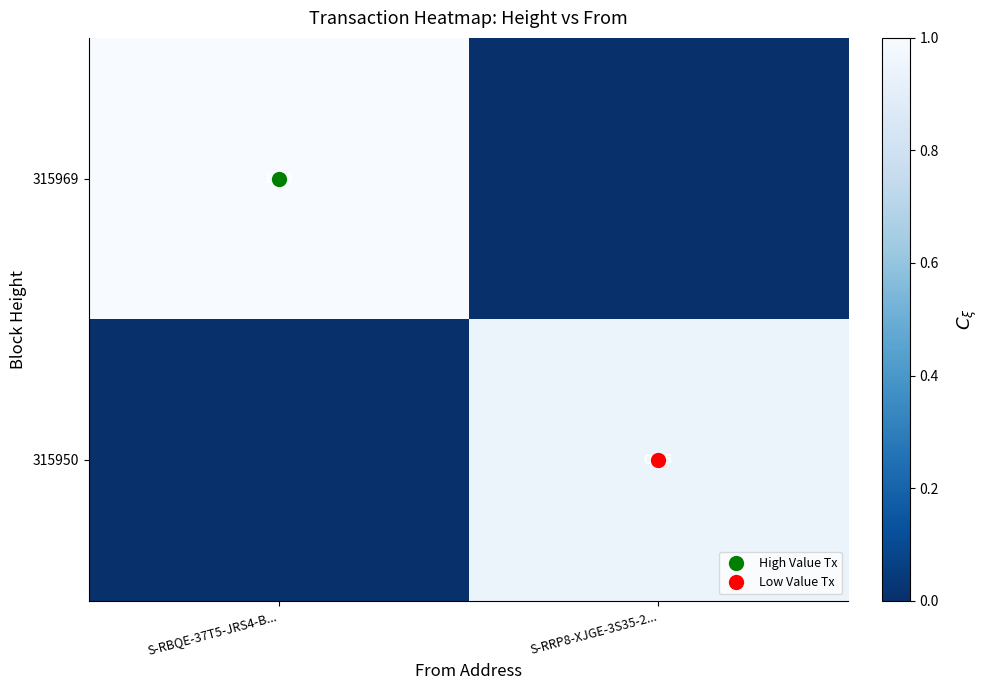

List the labels in order of 315950 value, largest first.

S-RRP8-XJGE-3S35-2..., S-RBQE-37T5-JRS4-B...